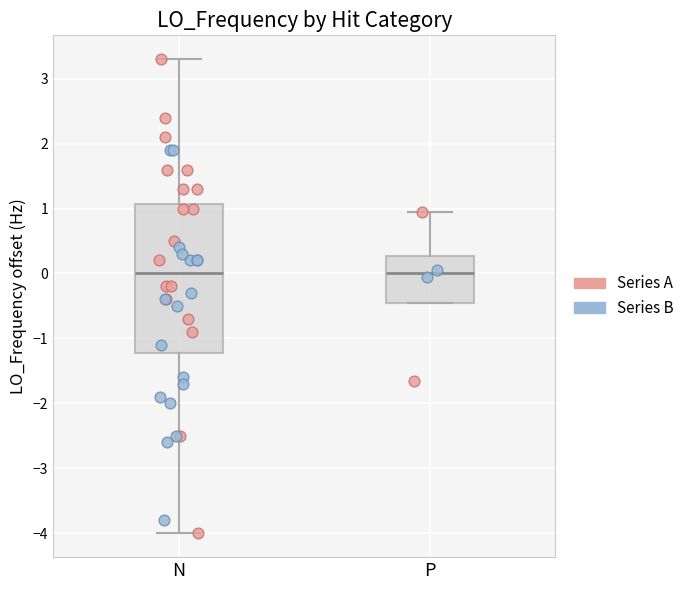

Reading left to right, transcribe this box plot: for each box, give where its median line is, the range the box spans, and where its two whiskers end, as read against the y-axis. The values are not printed on the chart, so give them approximately, as read against the axis.

N: median 0.0, box -1.2 to 1.1, whiskers -4.0 to 3.3
P: median 0.0, box -0.5 to 0.3, whiskers -0.5 to 0.9